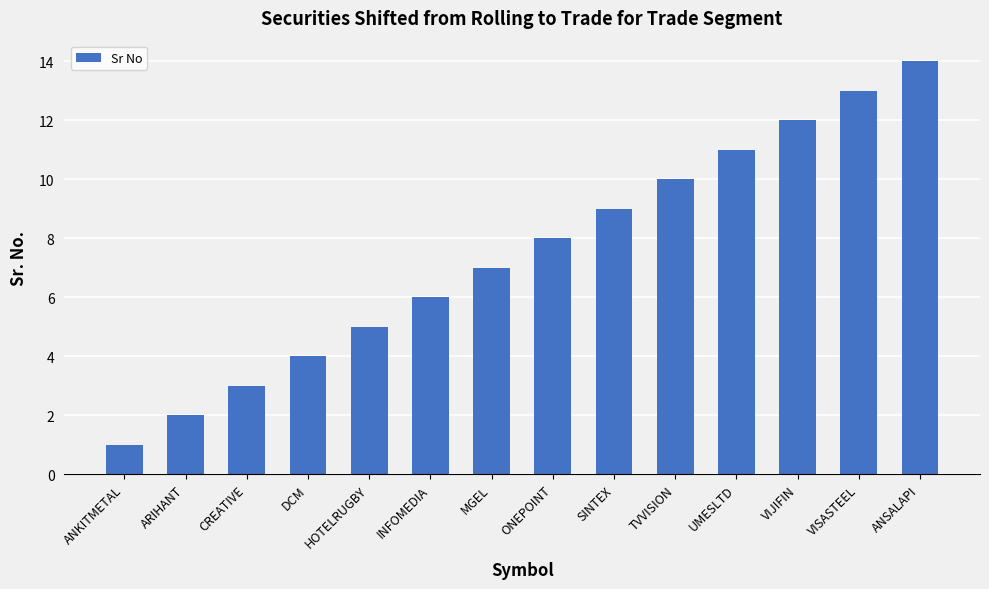

List the labels in order of value, smallest first.

ANKITMETAL, ARIHANT, CREATIVE, DCM, HOTELRUGBY, INFOMEDIA, MGEL, ONEPOINT, SINTEX, TVVISION, UMESLTD, VIJIFIN, VISASTEEL, ANSALAPI